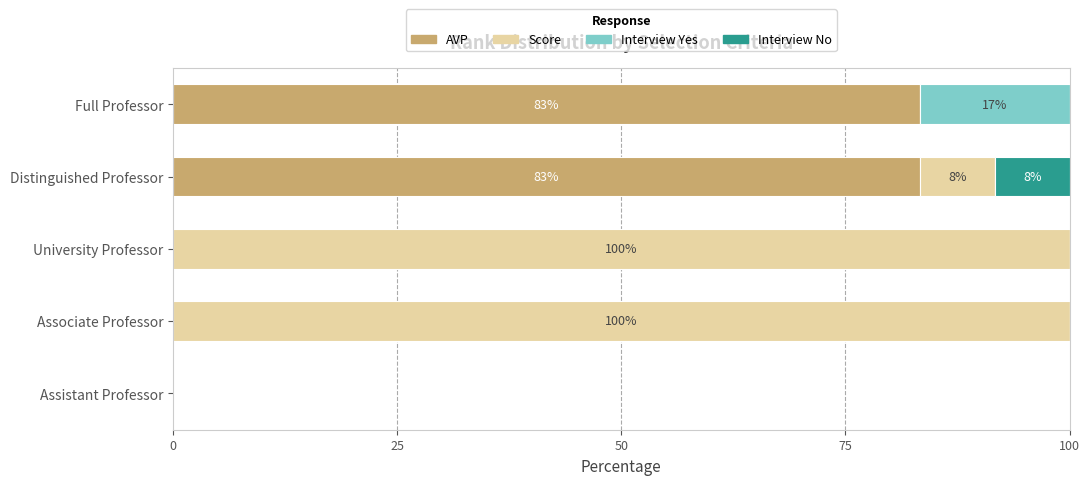

What is the total value across all series at Full Professor?

100.0